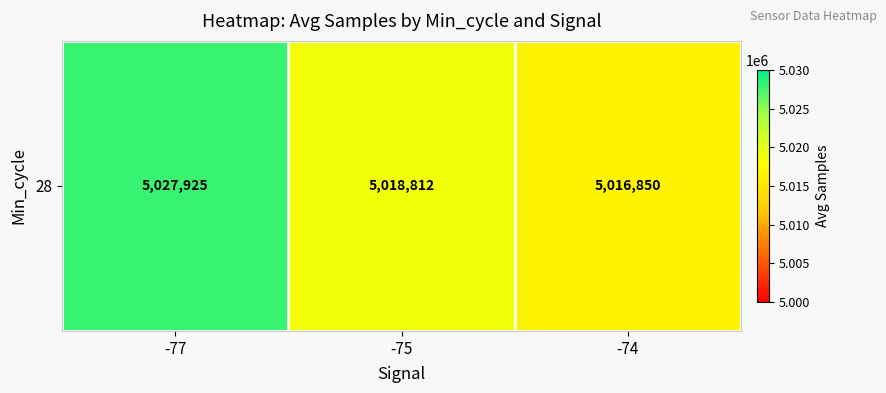

The value at -77 is 2578913.4. True or false?

False